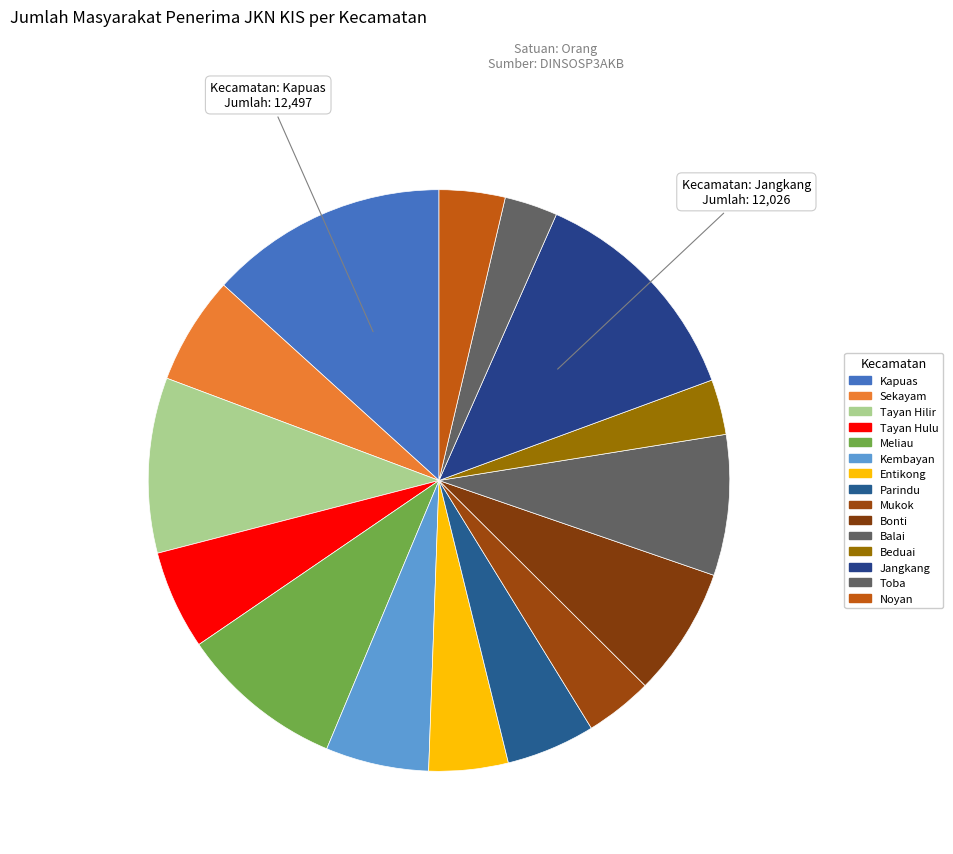

How many slices are in this pie chart?

15